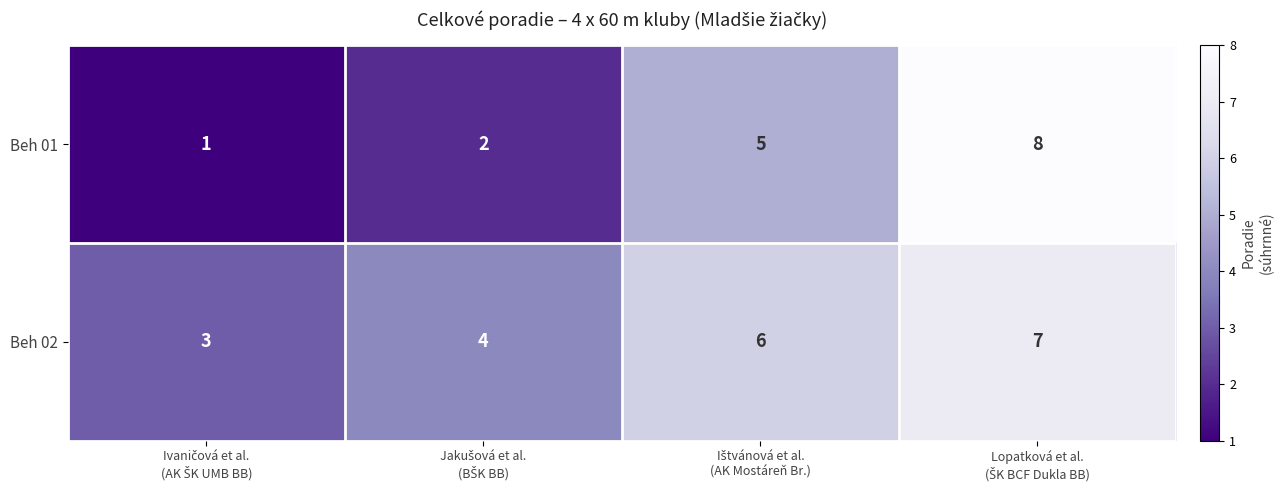

Rank the series by their average value, from highest to lowest.

Beh 02, Beh 01